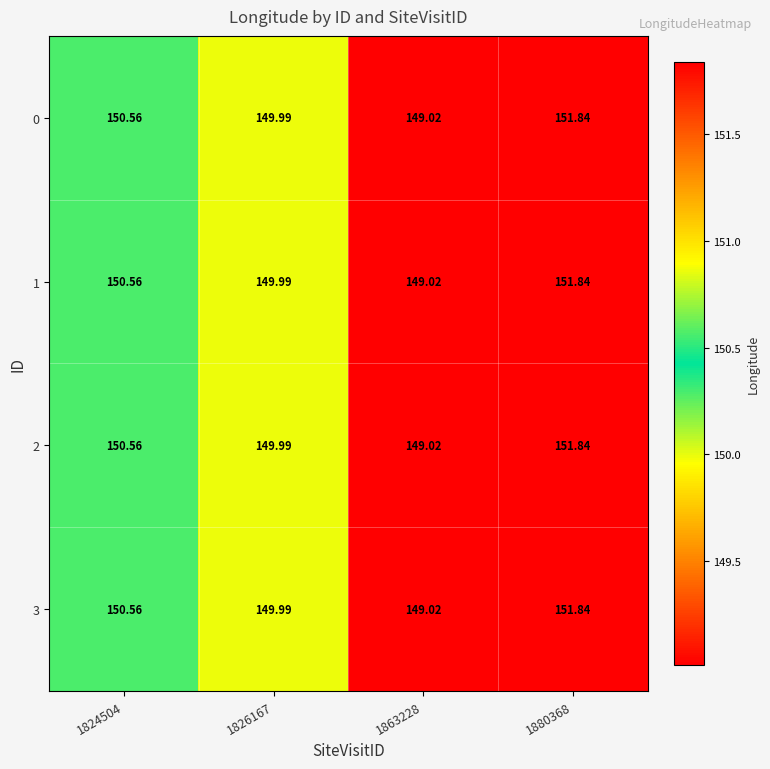

How many distinct data groups are displayed?

4